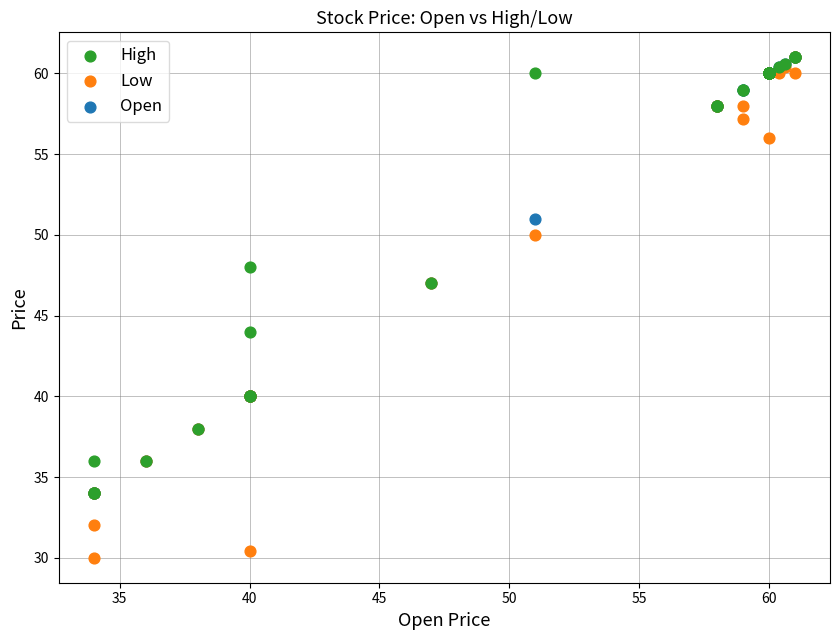

Which series reaches the minimum Y coordinate?

Low